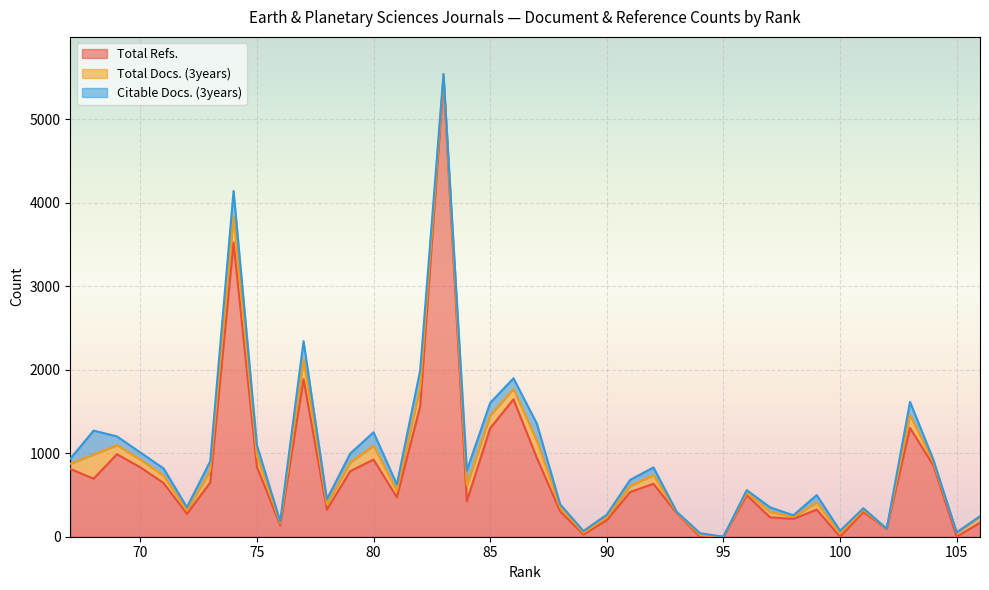

Which category has the lowest value in the Citable Docs. (3years) series?

95